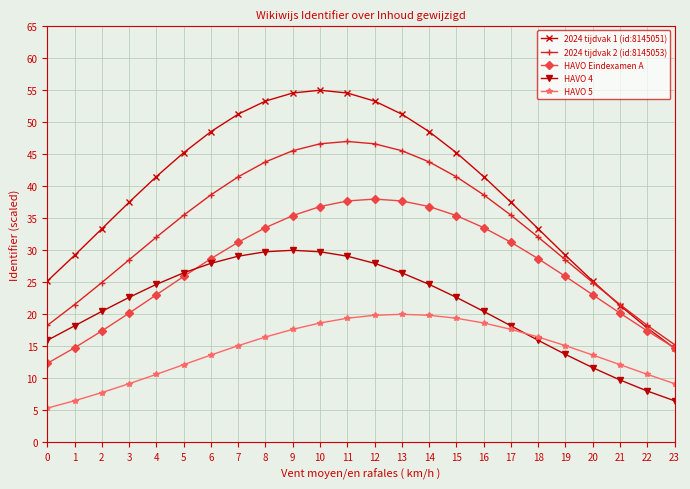

What is the average value of the HAVO 5 series?

14.4